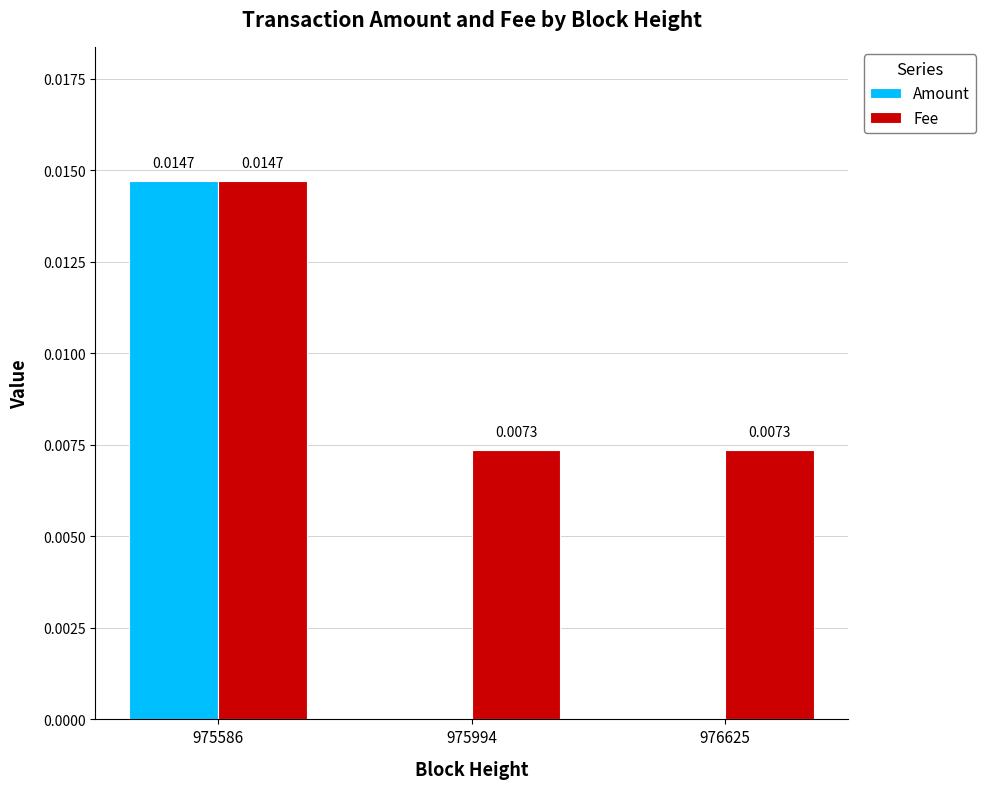

Which series has the largest total across all categories?

Fee